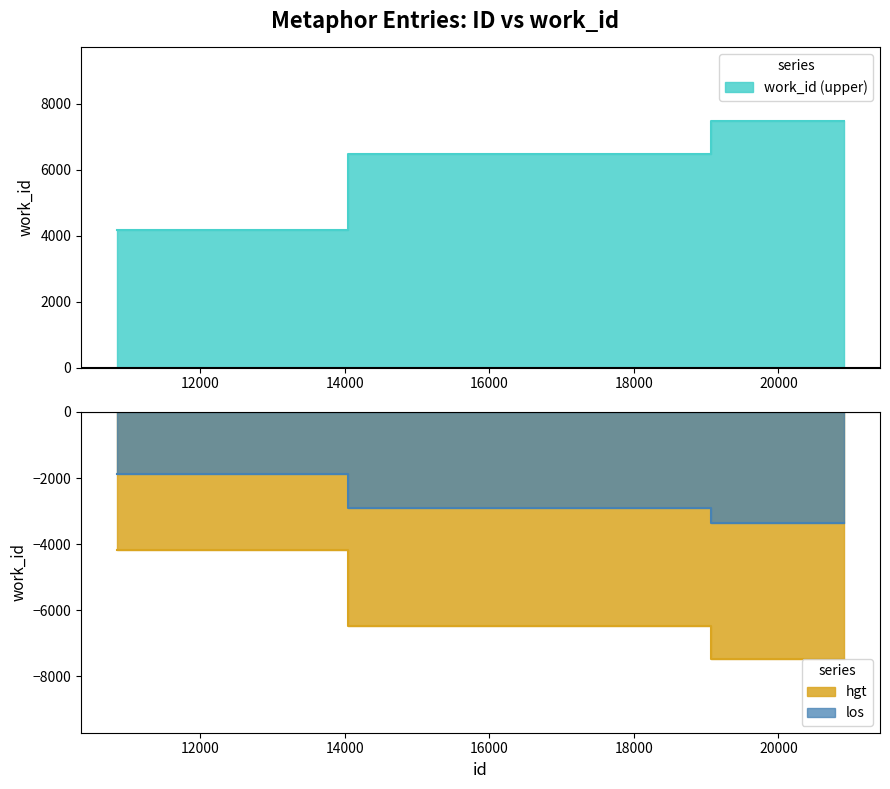

Rank the categories by value from highest to lowest.

20904, 17225, 10853